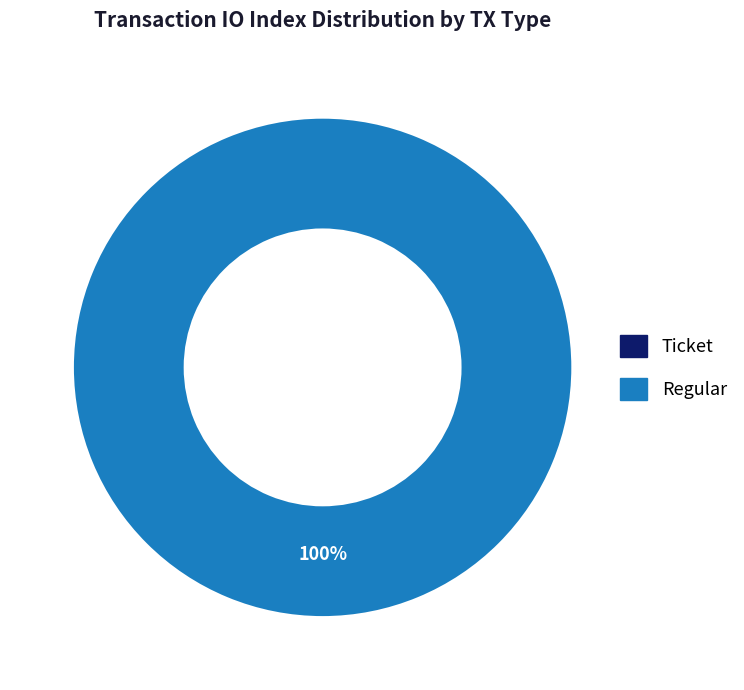

How many segments does this pie chart have?

2